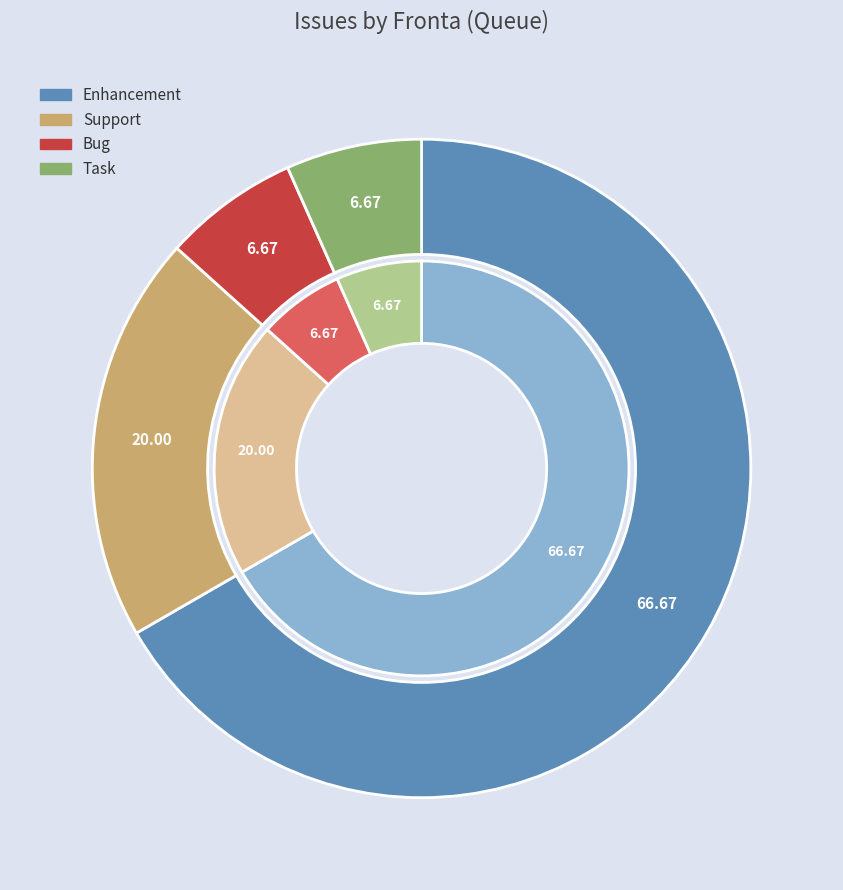

What portion of the pie excludes Task?

93.3%